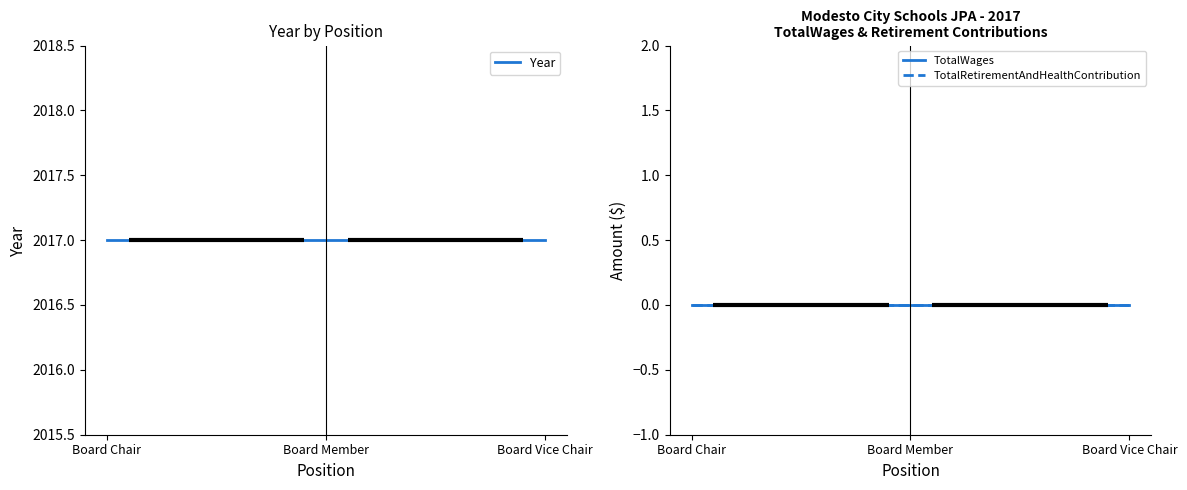

Reading left to right, extract all data points from this chart.

Year: 2017	2017	2017
TotalWages: 0	0	0
TotalRetirementAndHealthContribution: 0	0	0